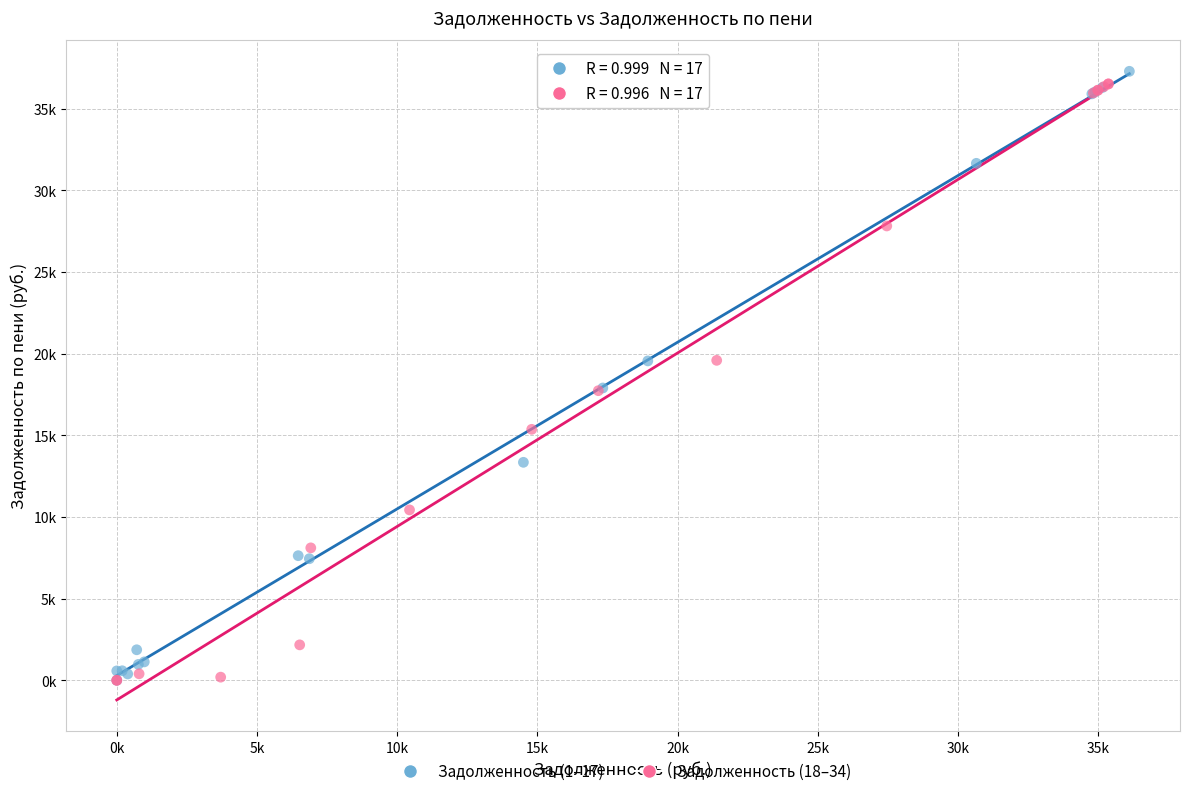

What are all the series names shown in the legend?

Задолженность (1–17), Задолженность (18–34)